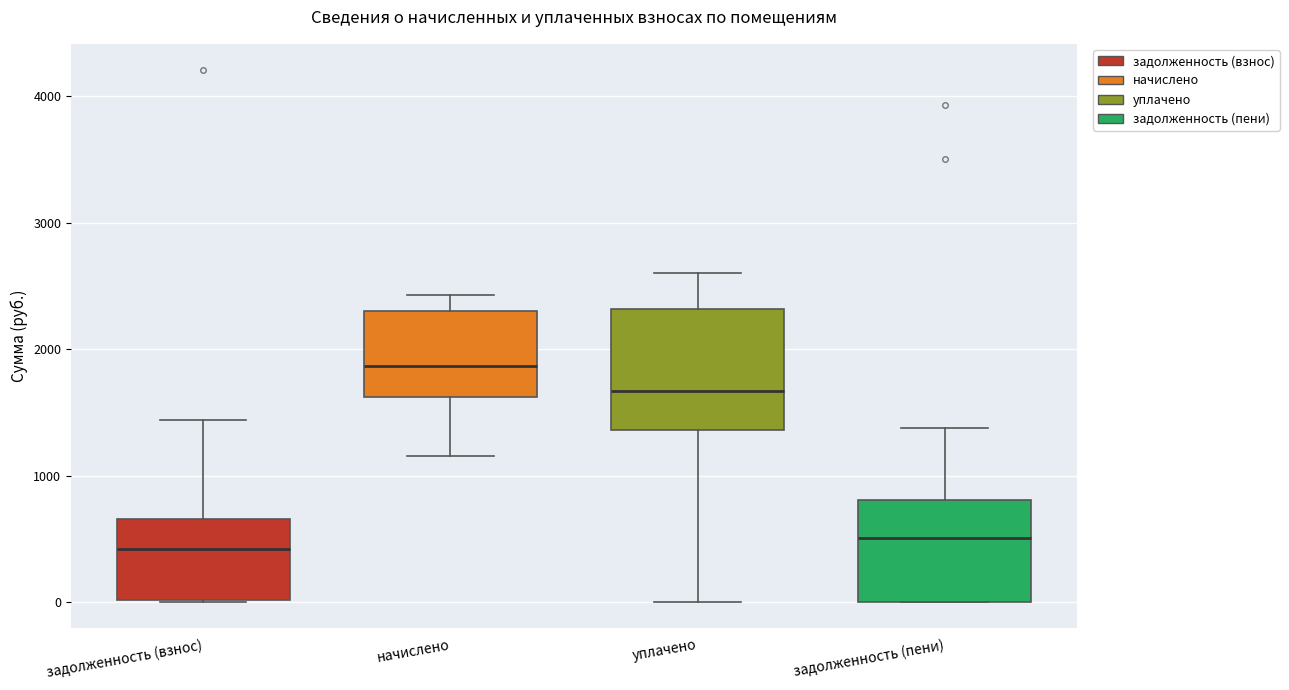

Reading left to right, read every box against the y-axis: the position of its median line, the range the box covers, and the ends of its whiskers. The values are not printed on the chart, so give them approximately, as read against the axis.

задолженность (взнос): median 400, box 0 to 700, whiskers 0 to 1400
начислено: median 1900, box 1600 to 2300, whiskers 1200 to 2400
уплачено: median 1700, box 1400 to 2300, whiskers 0 to 2600
задолженность (пени): median 500, box 0 to 800, whiskers 0 to 1400